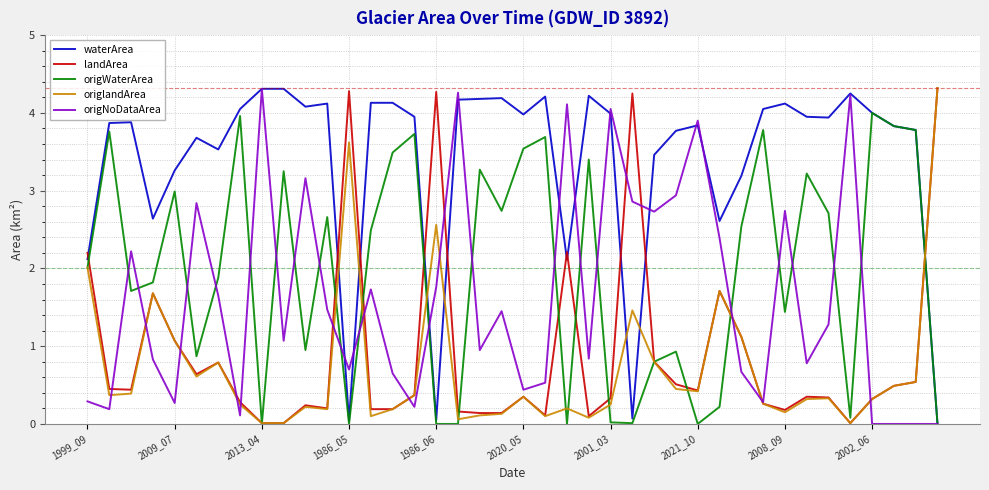

What is the maximum value for origWaterArea?

4.0